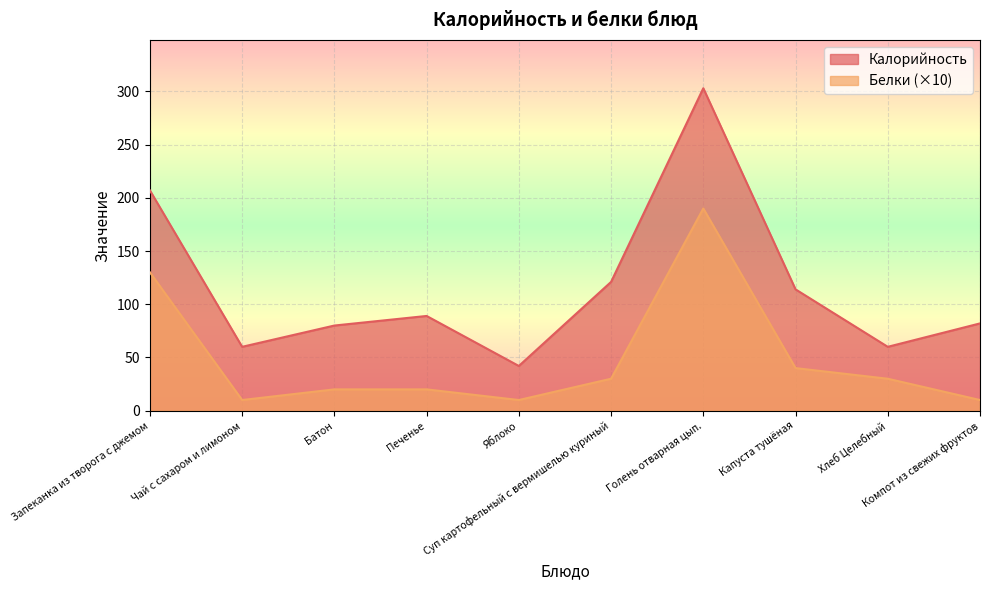

Is the value of Калорийность at Батон greater than the value of Белки at Компот из свежих фруктов?

Yes